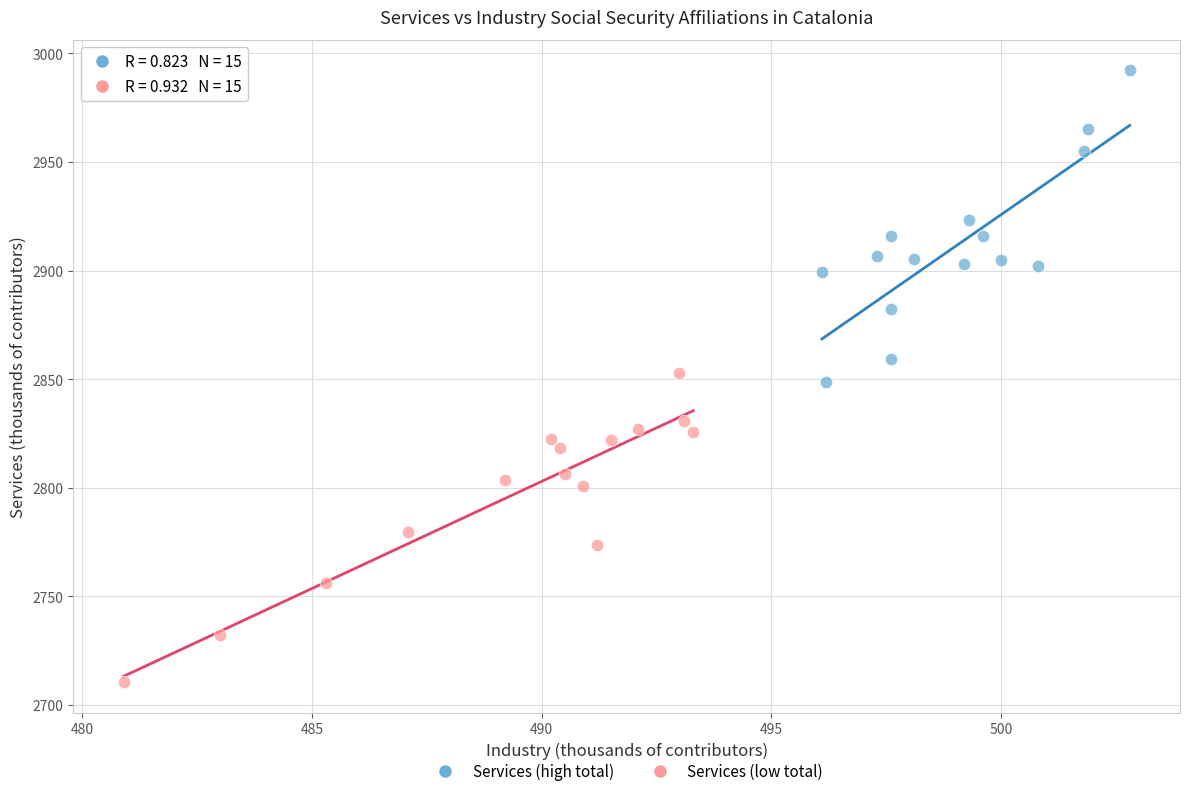

Which series reaches the minimum Y coordinate?

Services (low total)